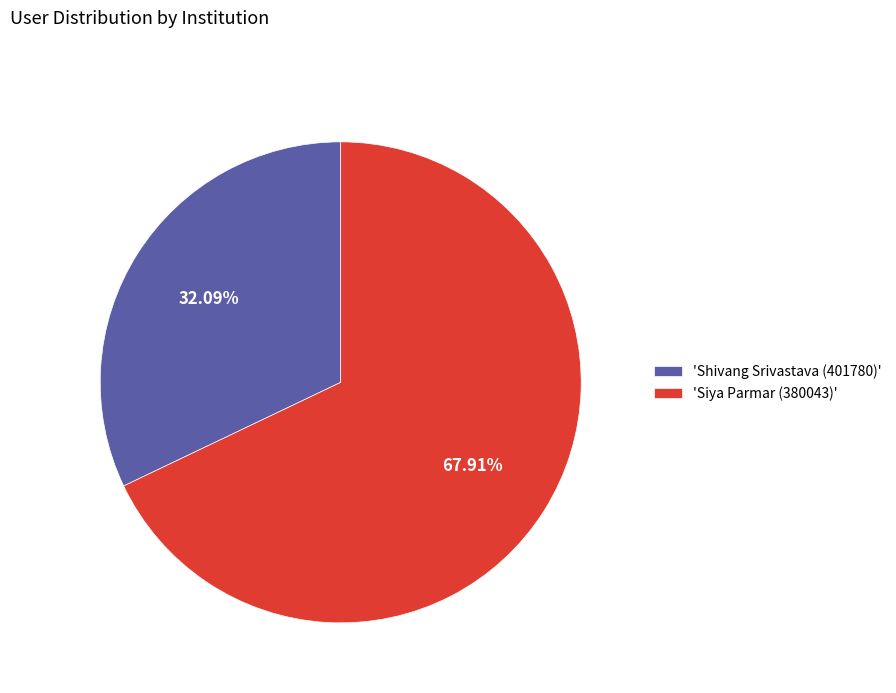

Does any single category account for the majority?

Yes